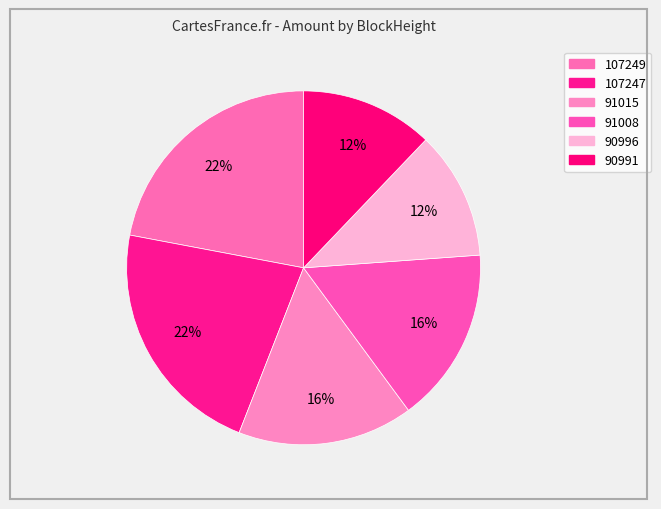

Combined, what portion of the pie is 91008 and 90991?

28.2%